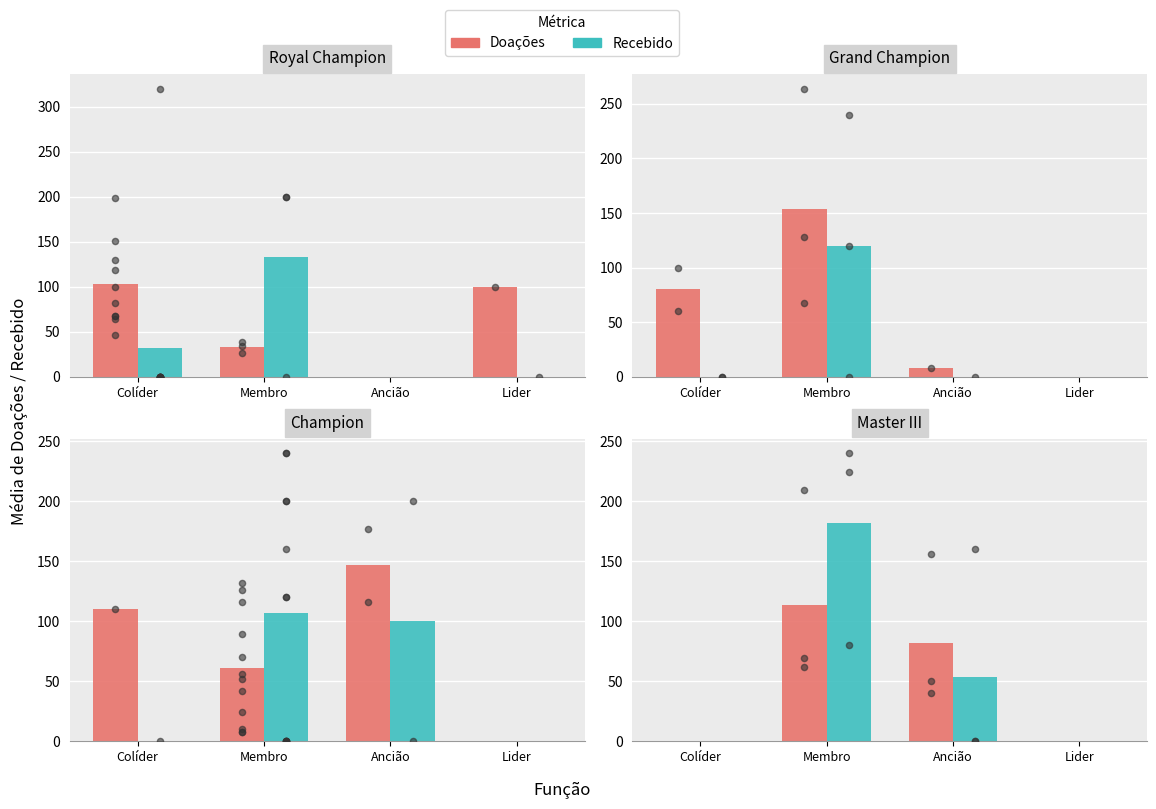

Is the value of Recebido at Ancião greater than the value of Doações at Ancião?

No